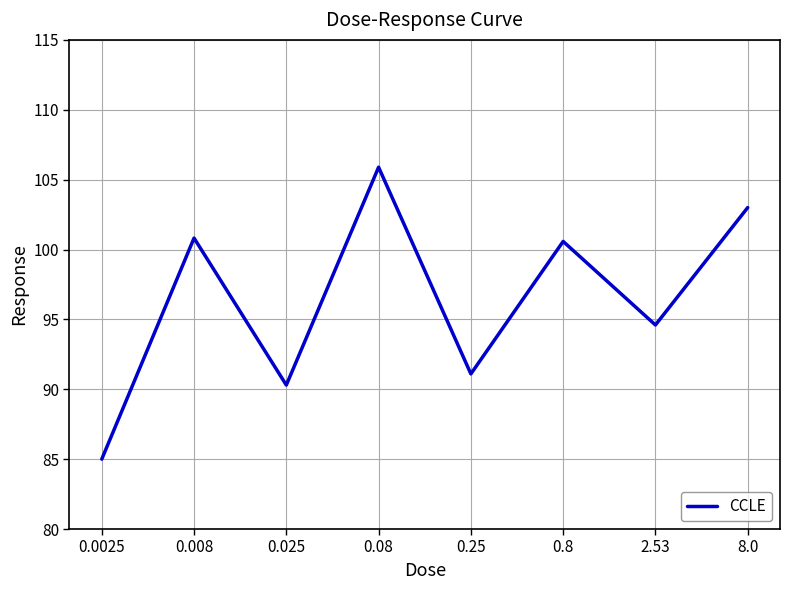

Reading left to right, list all the values displayed in this chart.

85.0	100.8	90.3	105.9	91.1	100.6	94.6	103.0